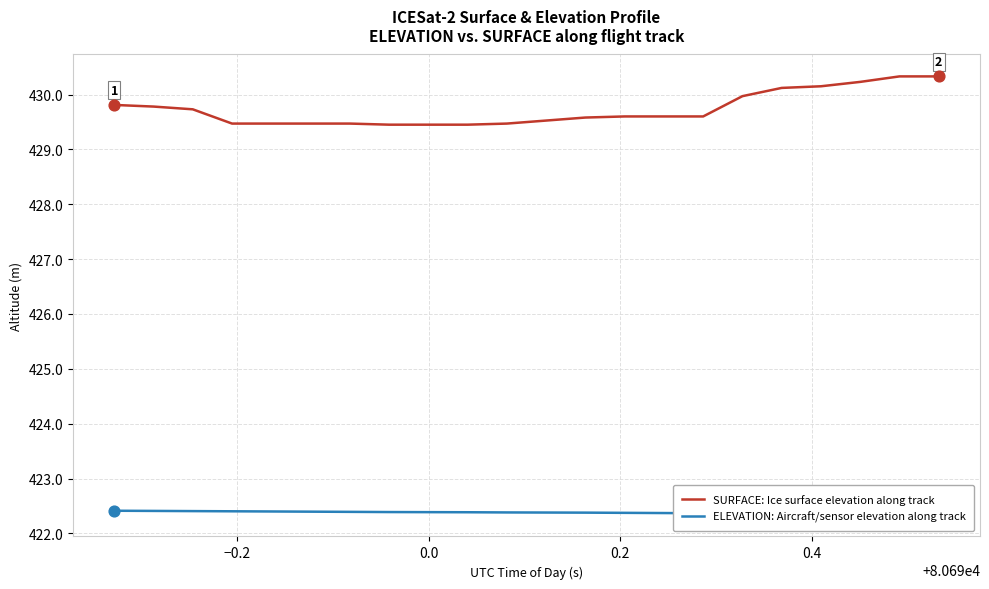

At how many categories does at least one series exceed 428?

20